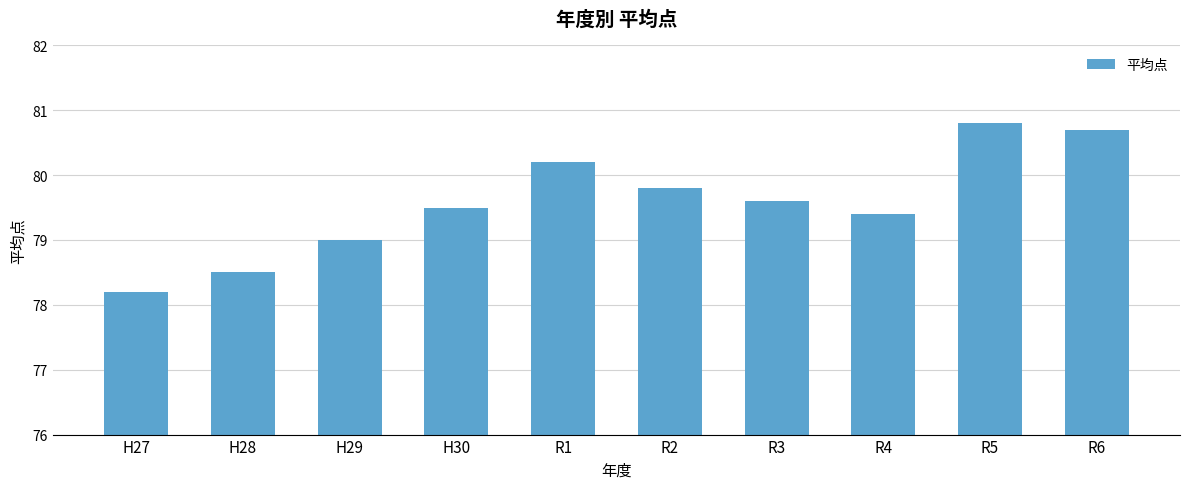

What is the maximum value shown in the chart?

80.8